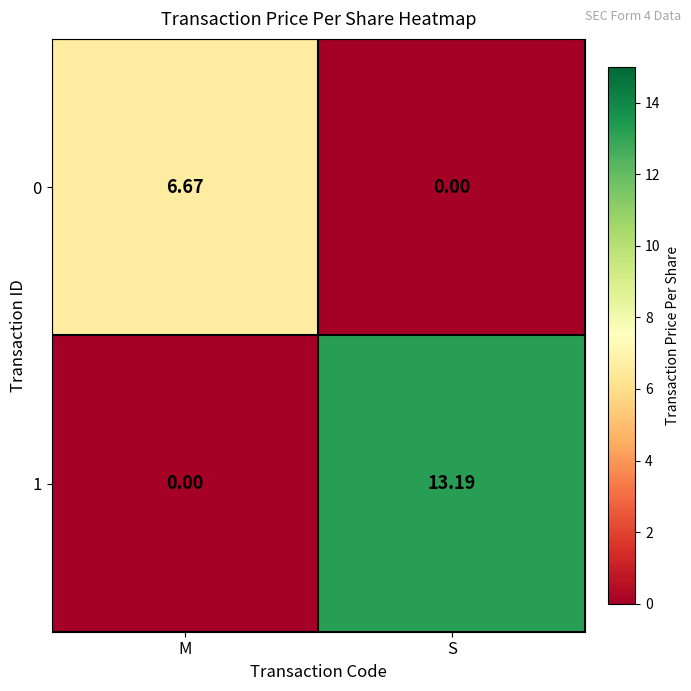

What is the maximum value shown in the chart?

13.2